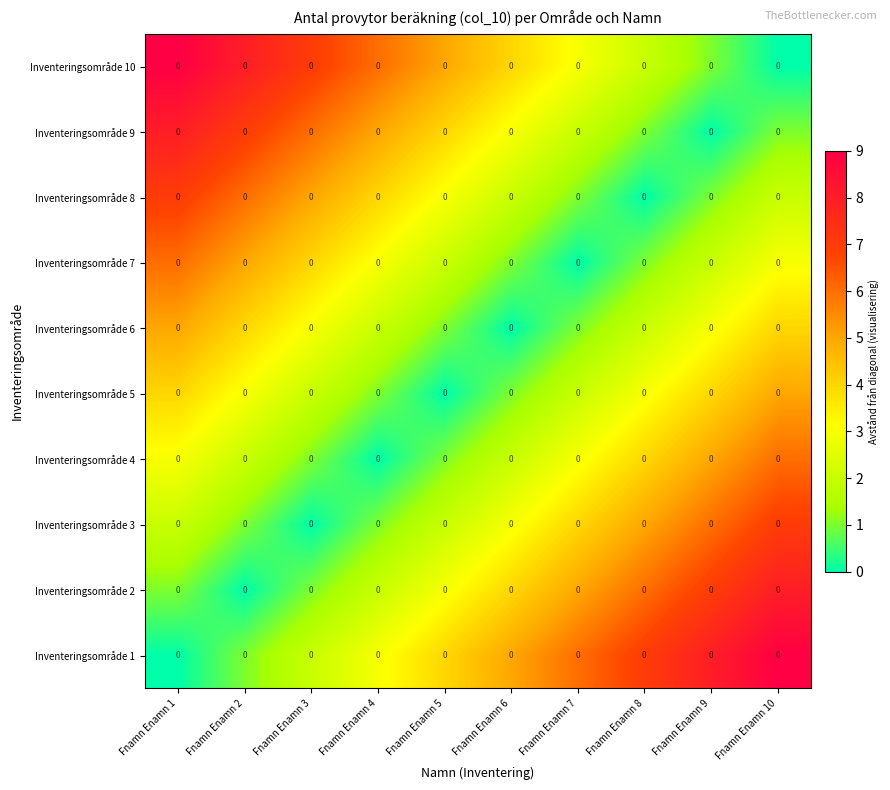

At which label does Inventeringsområde 1 reach its minimum?

Fnamn Enamn 1